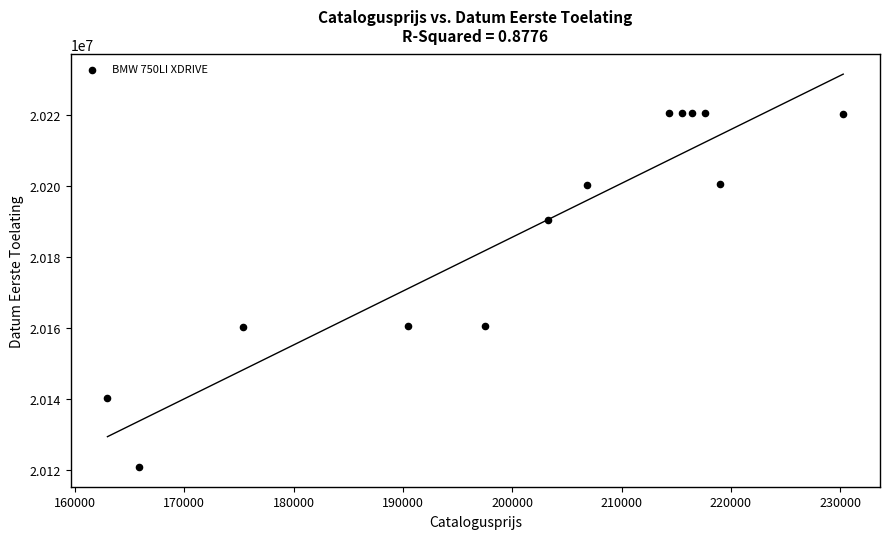

What is the range of X values (max minus min)?

67311